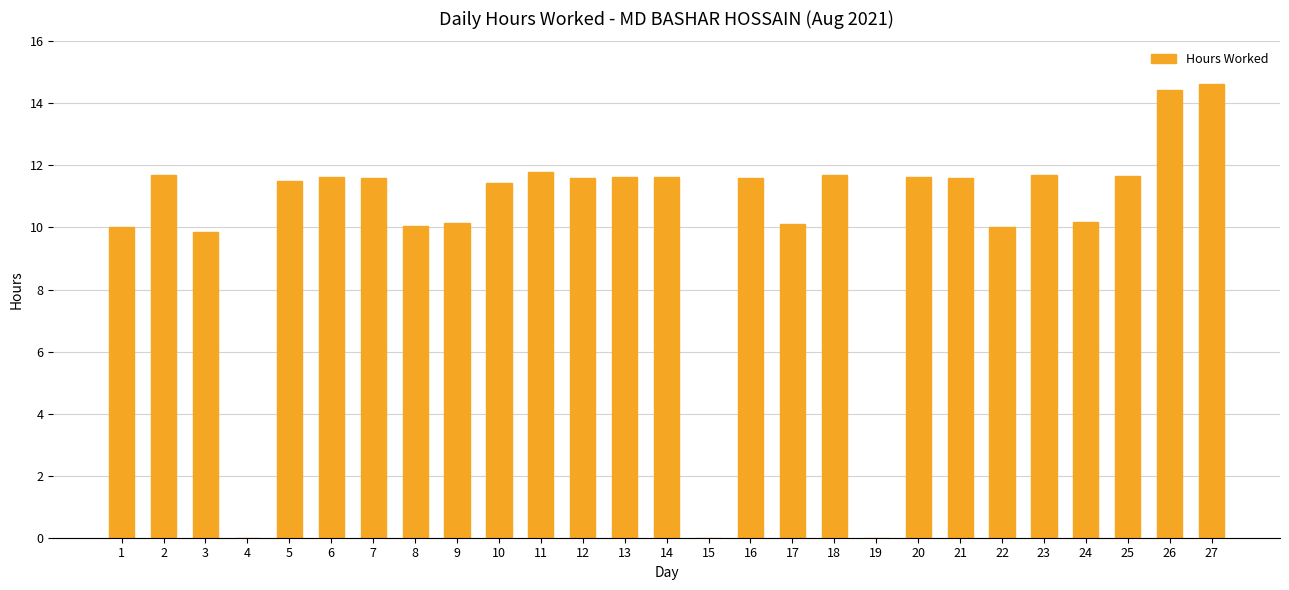

The value at 8 is 16.0. True or false?

False